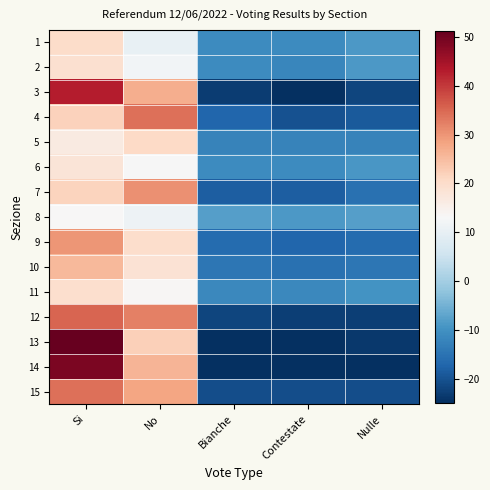

Reading left to right, what are all the values shown in this chart?

1: Si=20.2	No=10.2	Bianche=-10.8	Contestate=-10.8	Nulle=-8.8
2: Si=19.2	No=12.2	Bianche=-10.8	Contestate=-11.8	Nulle=-8.8
3: Si=43.0	No=27.0	Bianche=-23.0	Contestate=-25.0	Nulle=-22.0
4: Si=22.0	No=34.0	Bianche=-17.0	Contestate=-20.0	Nulle=-19.0
5: Si=16.6	No=20.6	Bianche=-12.4	Contestate=-12.4	Nulle=-12.4
6: Si=18.0	No=13.0	Bianche=-11.0	Contestate=-11.0	Nulle=-9.0
7: Si=21.6	No=30.6	Bianche=-18.4	Contestate=-18.4	Nulle=-15.4
8: Si=13.2	No=11.2	Bianche=-7.8	Contestate=-8.8	Nulle=-7.8
9: Si=29.8	No=19.8	Bianche=-16.2	Contestate=-17.2	Nulle=-16.2
10: Si=25.6	No=18.6	Bianche=-14.4	Contestate=-15.4	Nulle=-14.4
11: Si=19.4	No=13.4	Bianche=-11.6	Contestate=-11.6	Nulle=-9.6
12: Si=35.2	No=32.2	Bianche=-21.8	Contestate=-22.8	Nulle=-22.8
13: Si=51.2	No=22.2	Bianche=-24.8	Contestate=-24.8	Nulle=-23.8
14: Si=49.0	No=26.0	Bianche=-25.0	Contestate=-25.0	Nulle=-25.0
15: Si=34.2	No=28.2	Bianche=-20.8	Contestate=-20.8	Nulle=-20.8